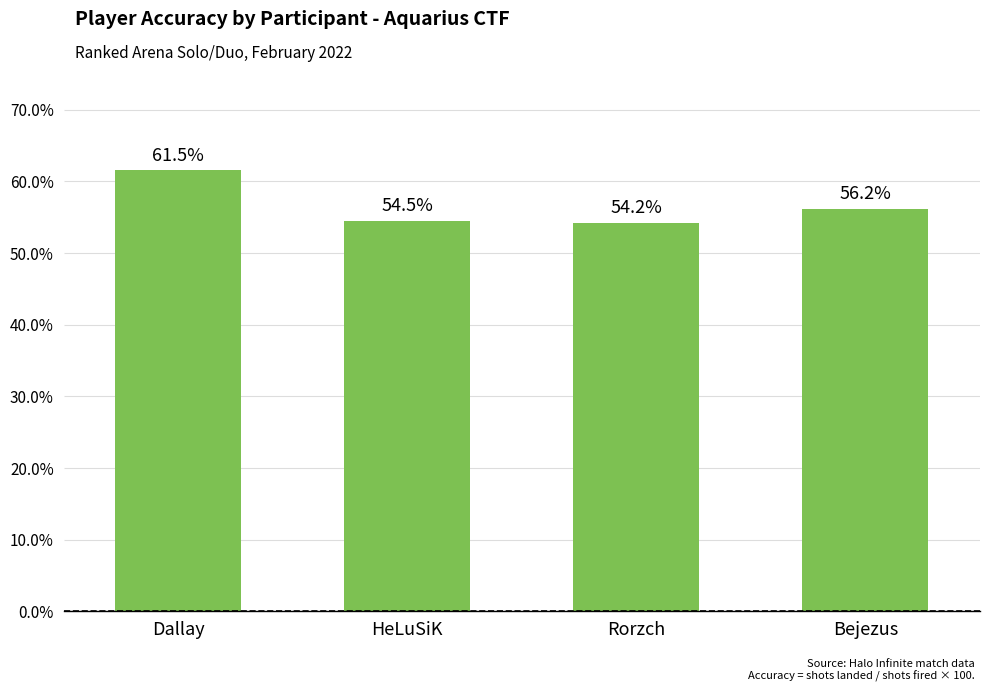

What is the sum of all values?

226.5